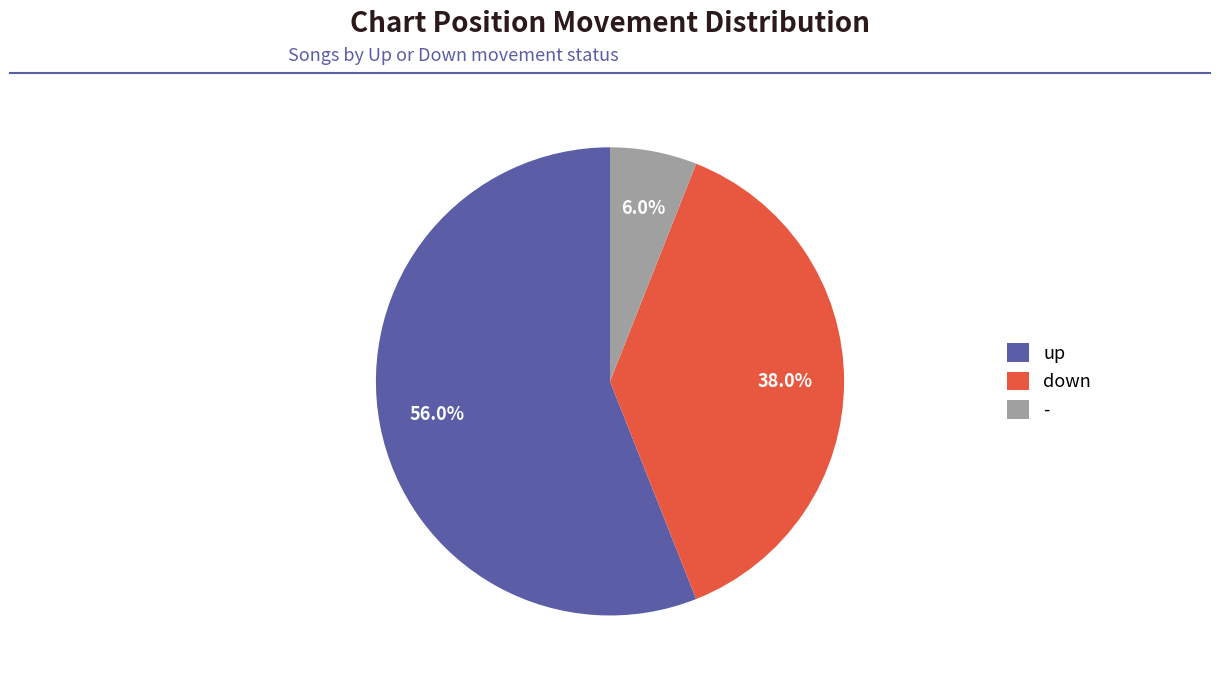

The - slice represents 6% of the pie. True or false?

True